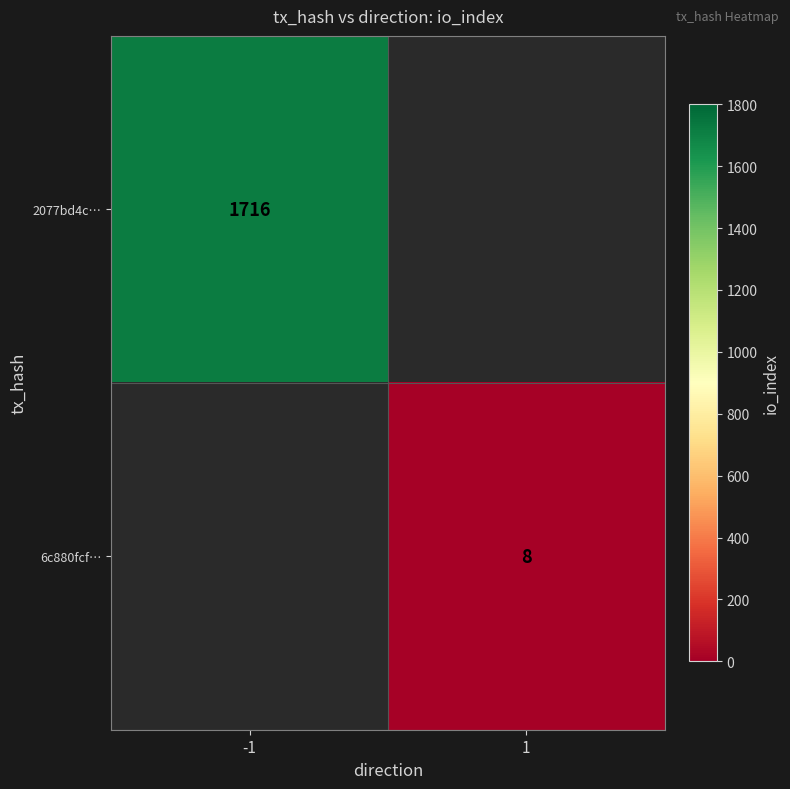

The value of 6c880fcf… at 1 is 8. True or false?

True